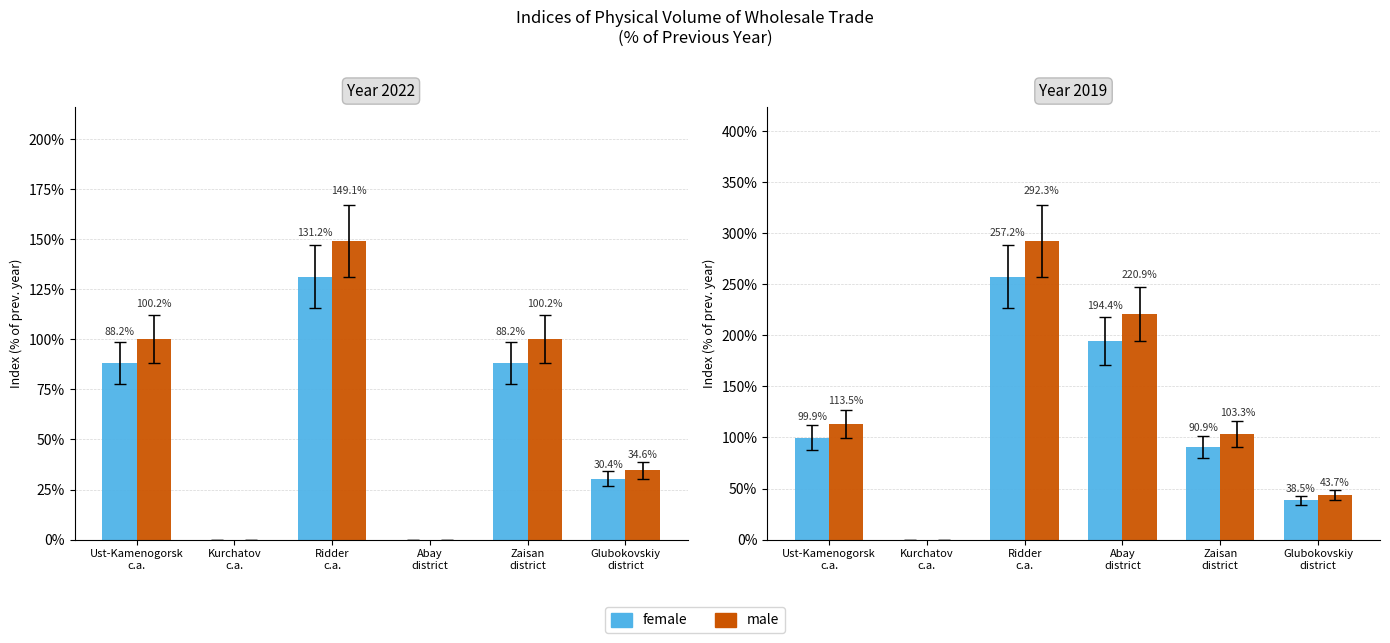

What is the sum of all female values?

680.9